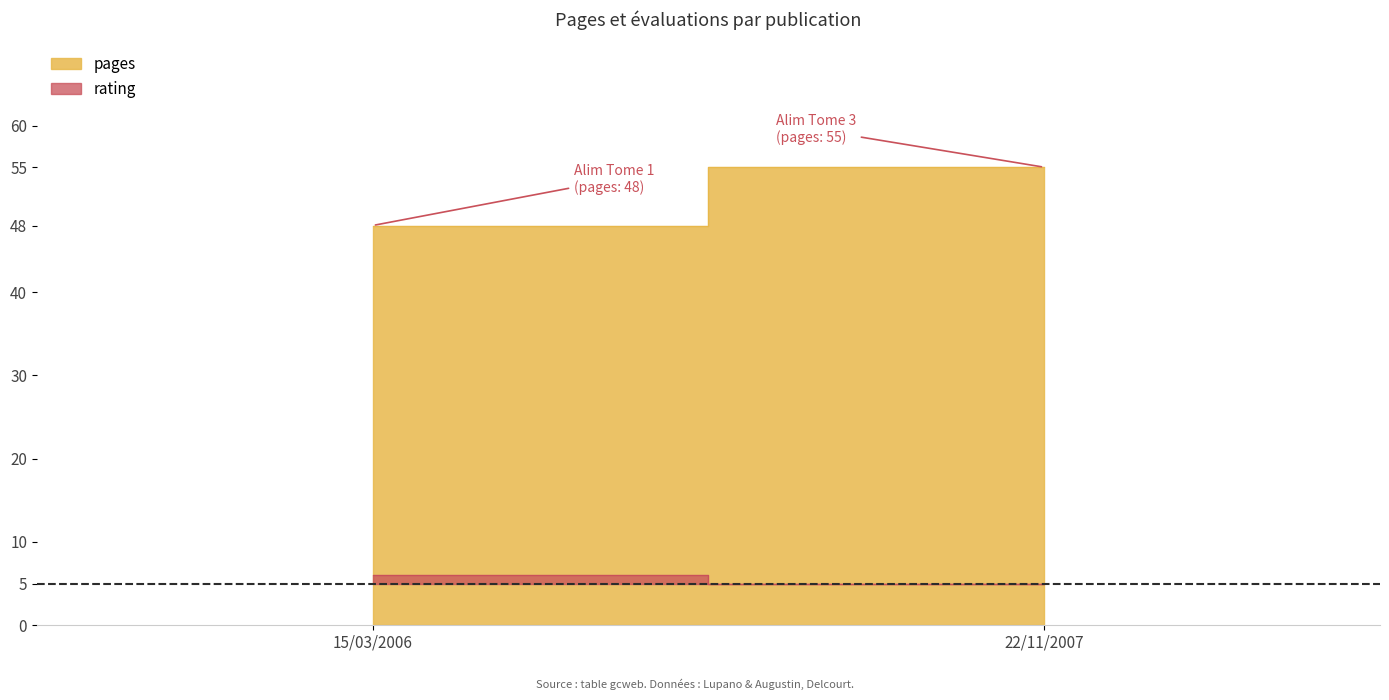

What is the difference between the highest and lowest values at 15/03/2006?

42